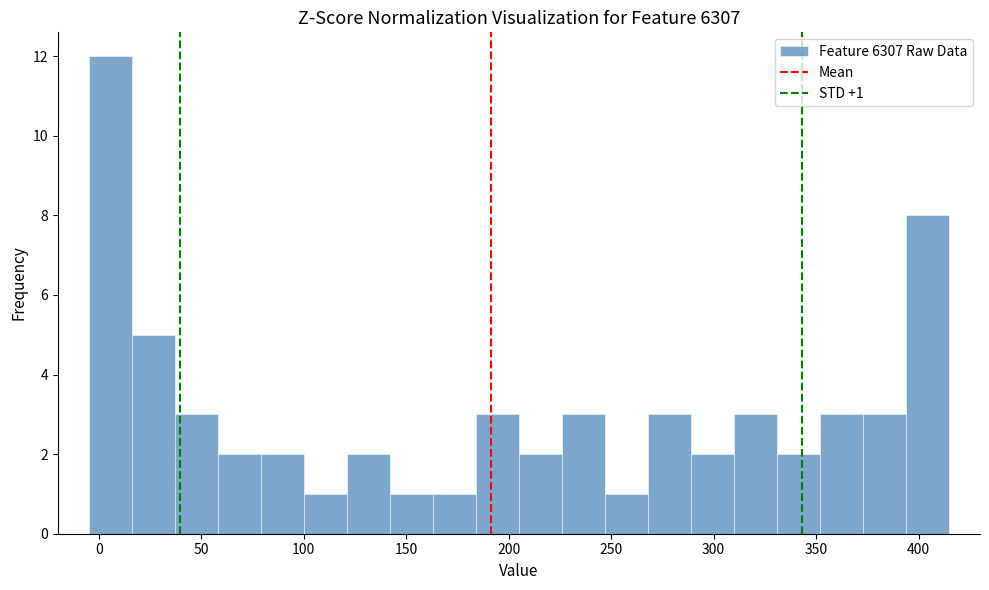

Which range on the x-axis has the tallest bar?

-5 to 16